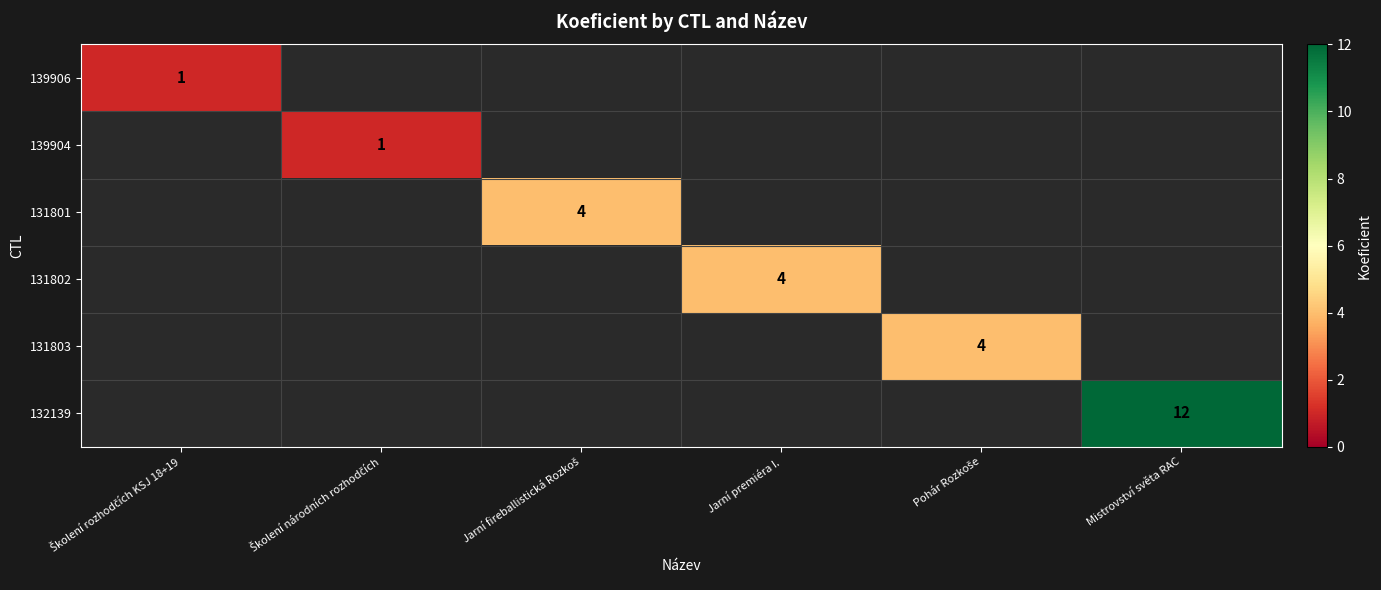

At which label is 139906 closest to 1?

Školení rozhodčích KSJ 18+19